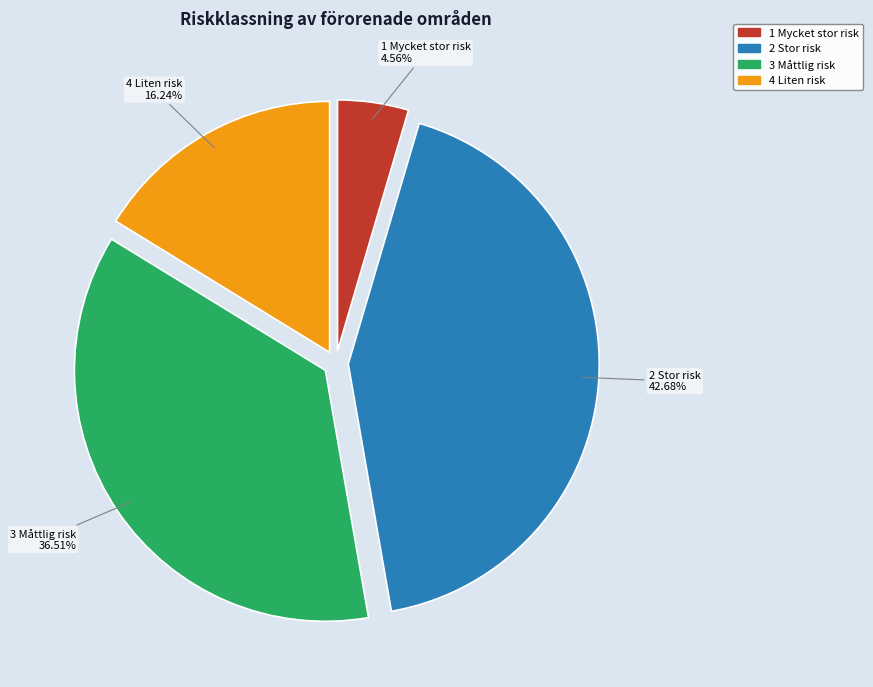

Combined, do 4 Liten risk and 3 Måttlig risk account for over 50%?

Yes